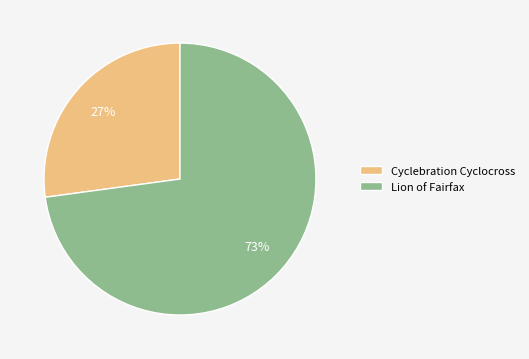

Is the sum of Lion of Fairfax and Cyclebration Cyclocross greater than half?

Yes